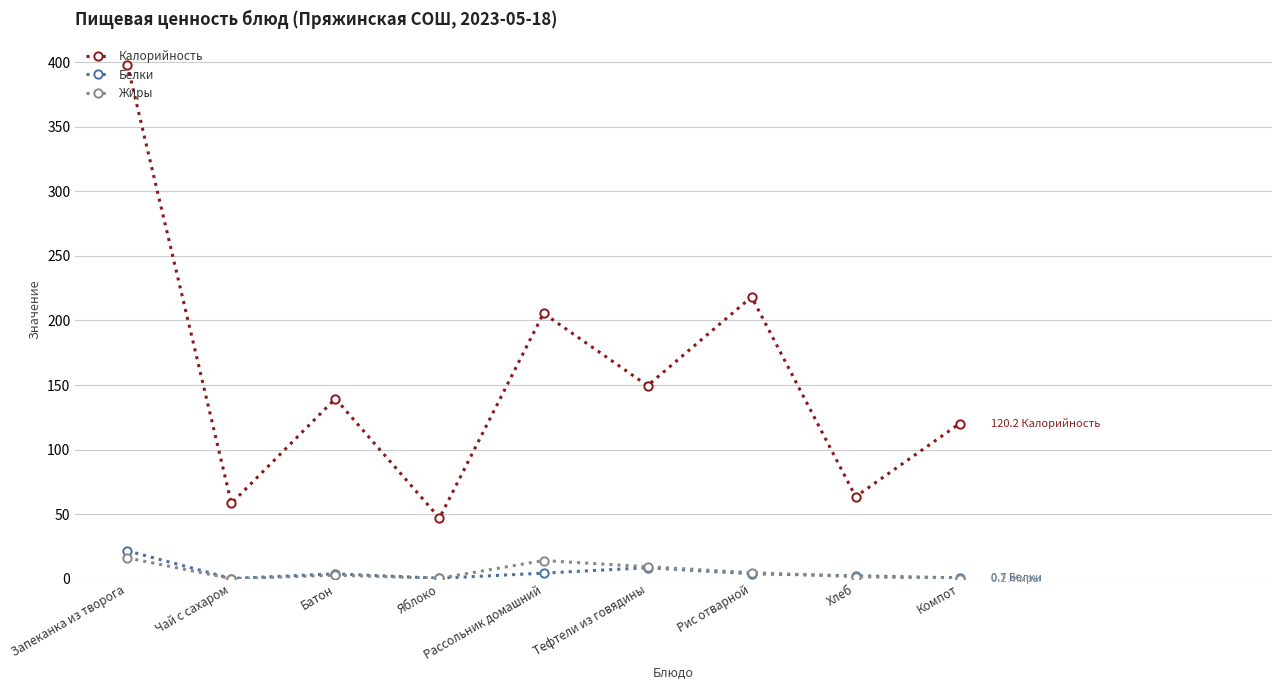

At how many categories does at least one series exceed 394?

1